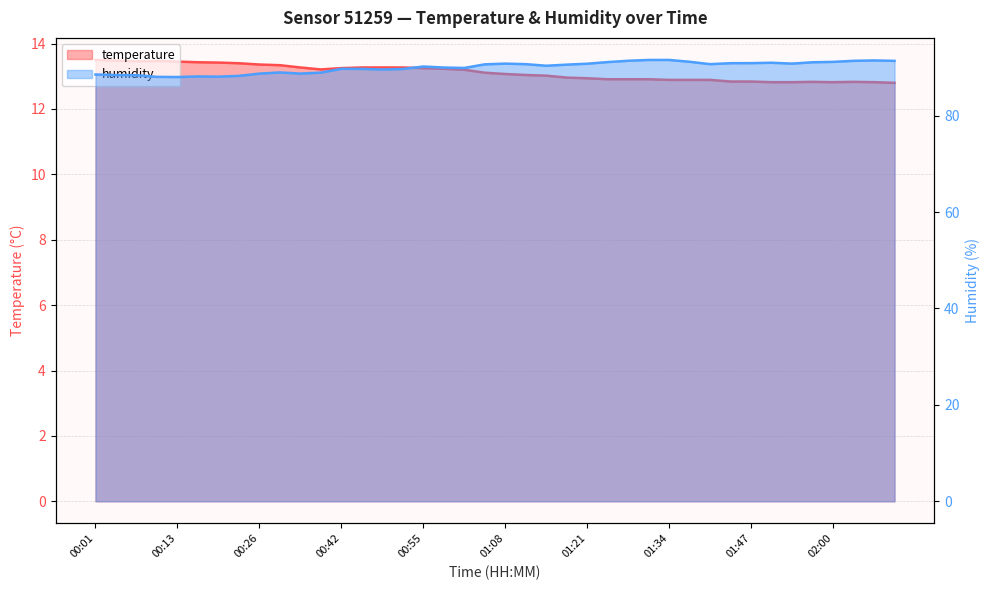

Does the chart display data point markers on the line(s)?

No